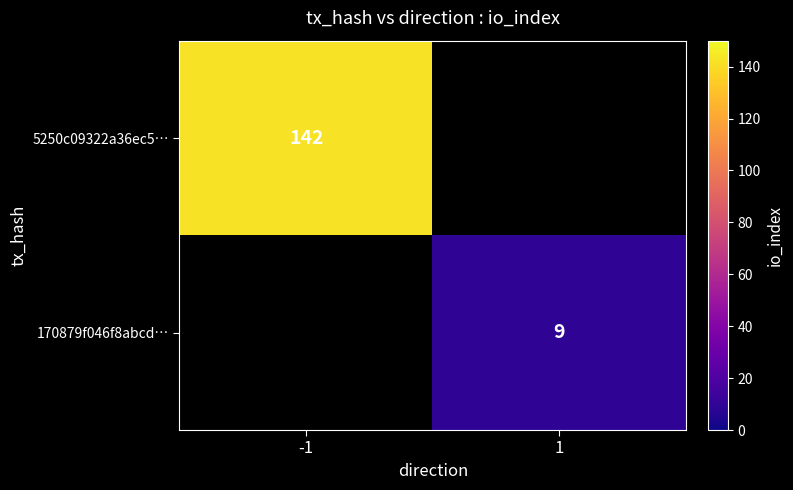

Which label corresponds to the largest value in the chart?

-1